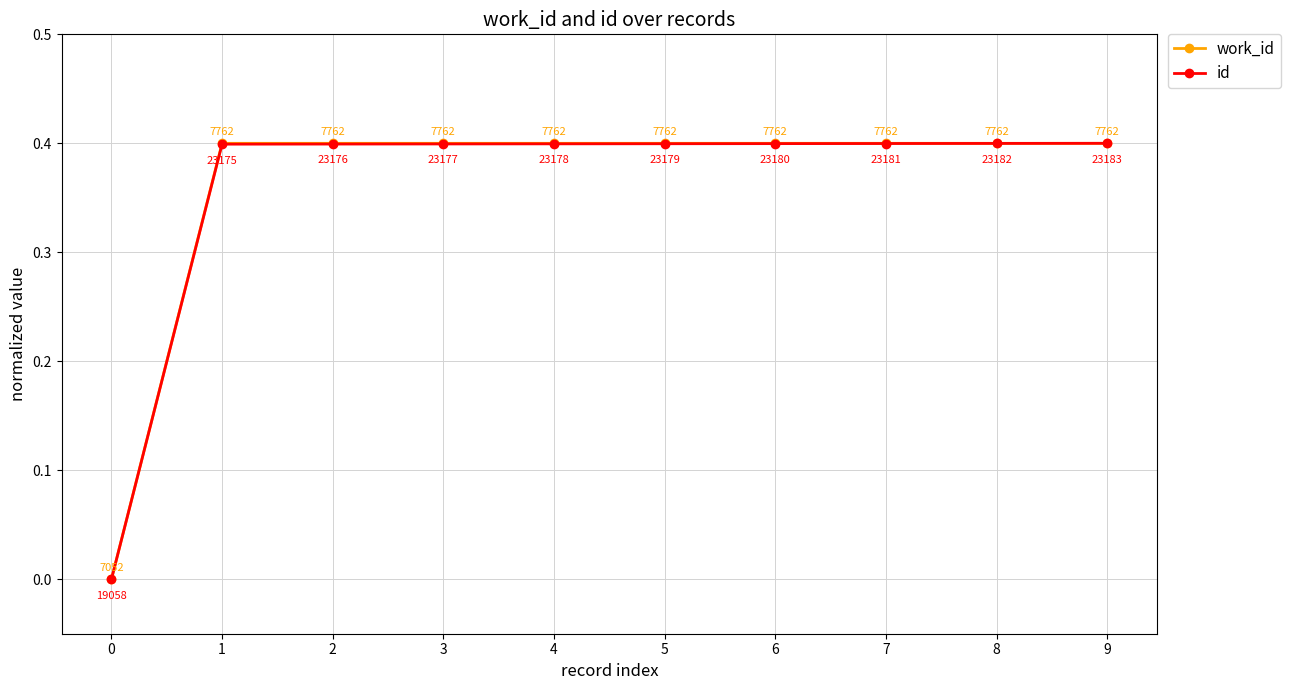

Is it true that id equals 0.5 at 7?

False